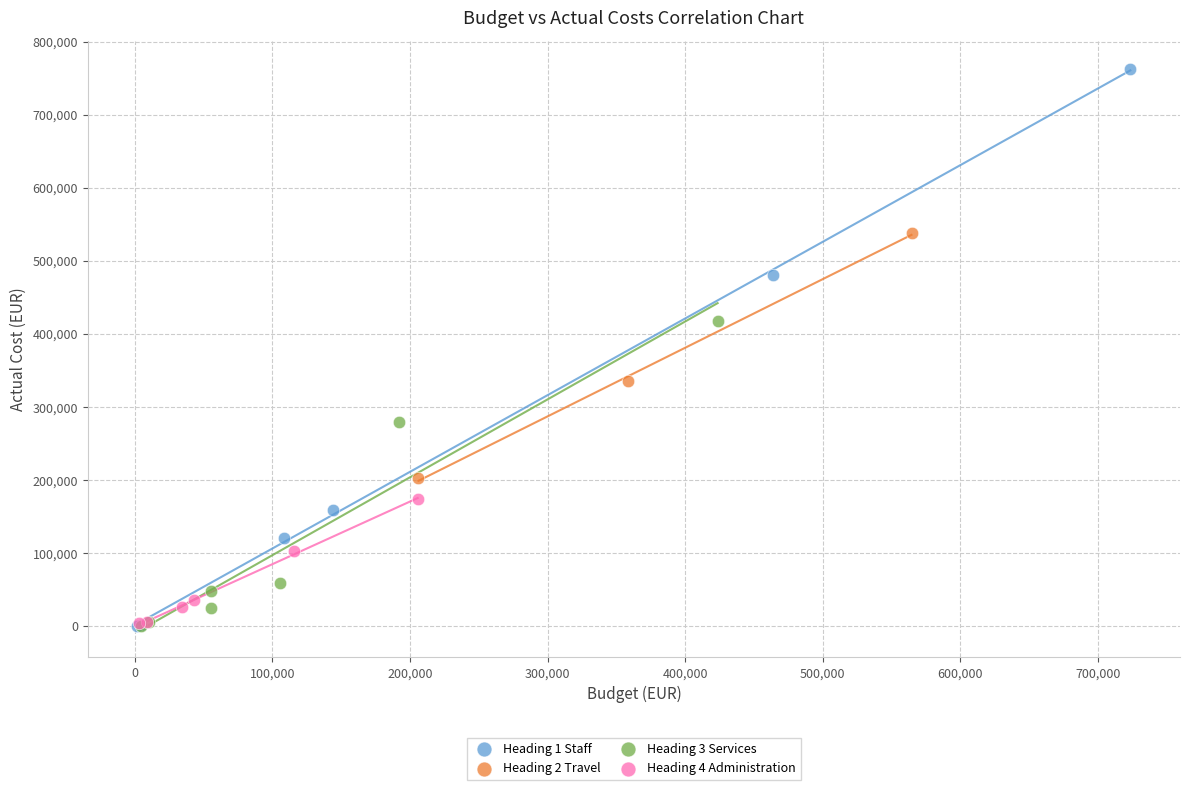

Which series has the widest spread of Y values?

Heading 1 Staff